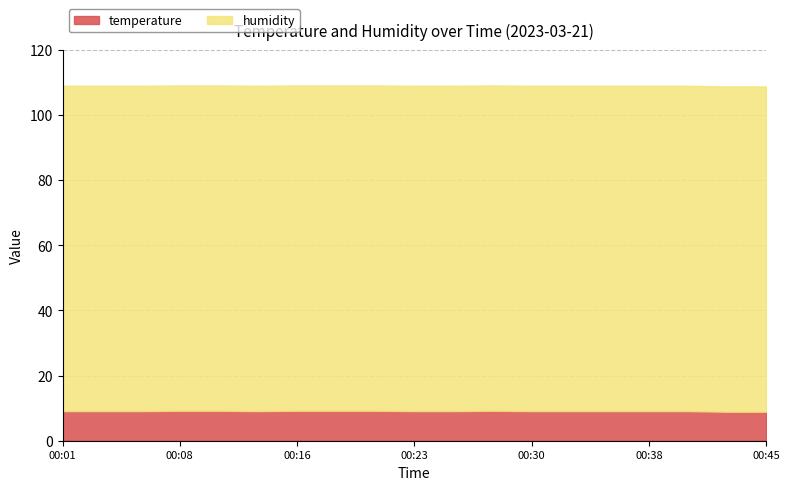

True or false: humidity and temperature cross at least once.

False